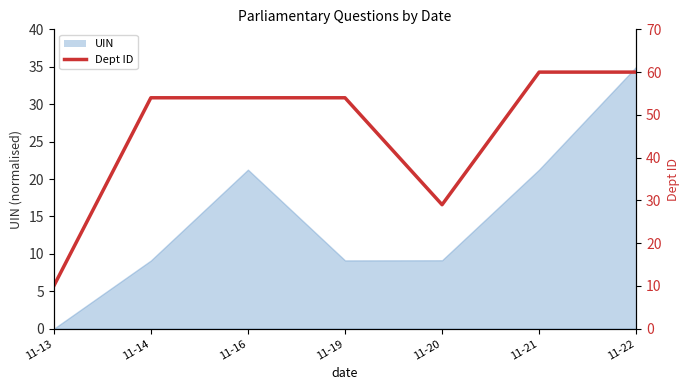

What is the difference between the maximum and minimum values?

50